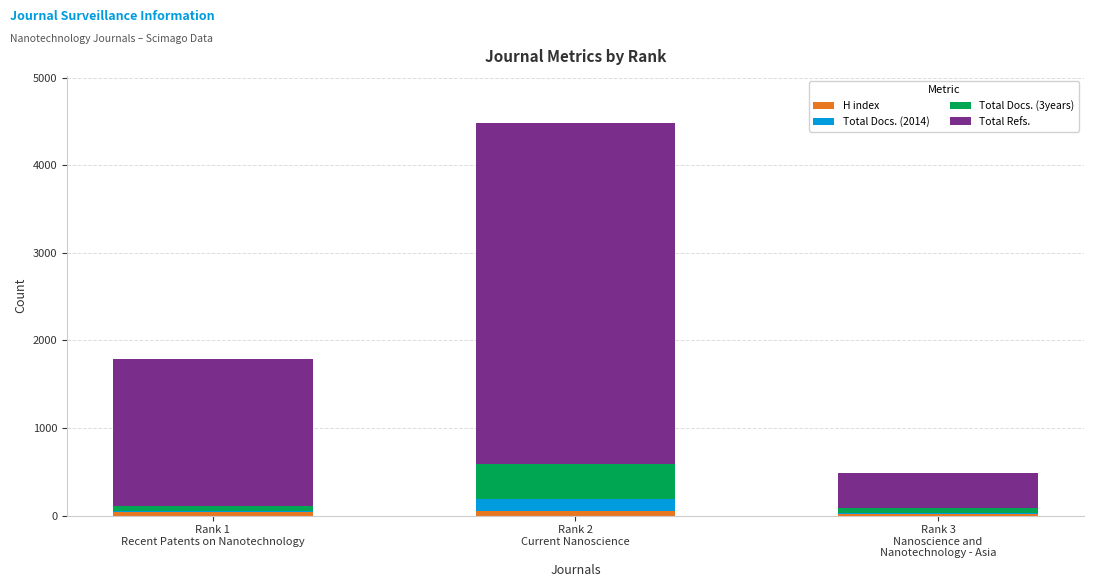

What is the difference between the maximum and second lowest values in the Total Docs. (3years) series?

336